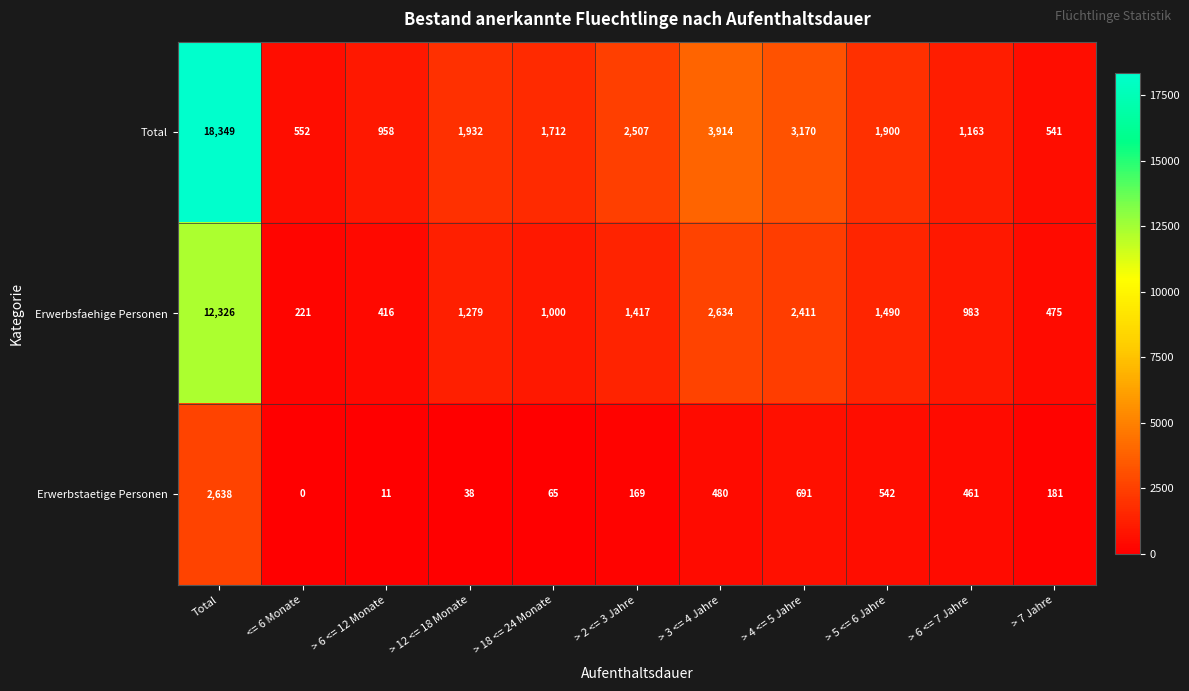

How many data points in Erwerbsfaehige Personen are less than 1279?

5